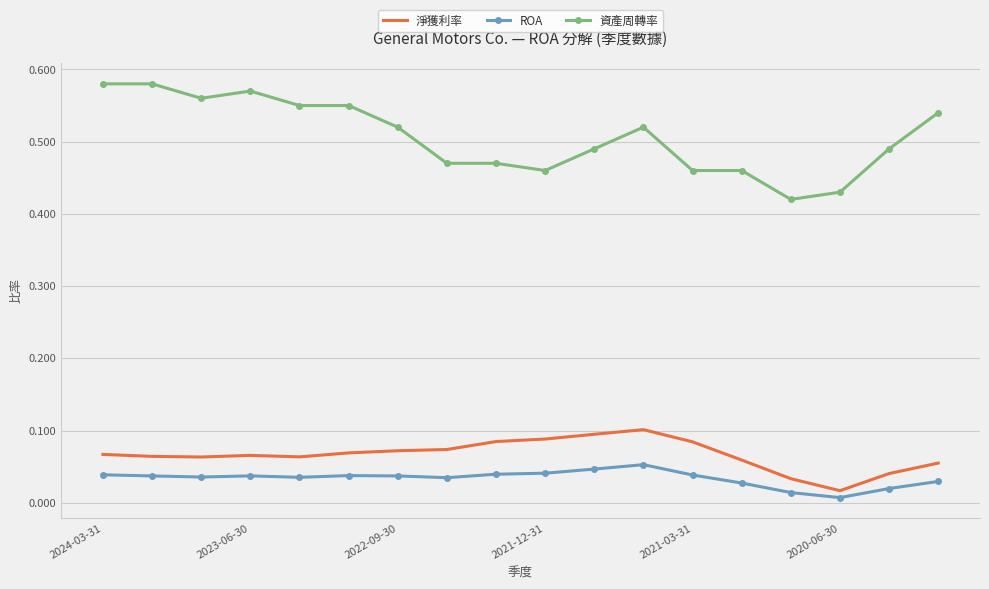

How many categories are shown in the chart?

18